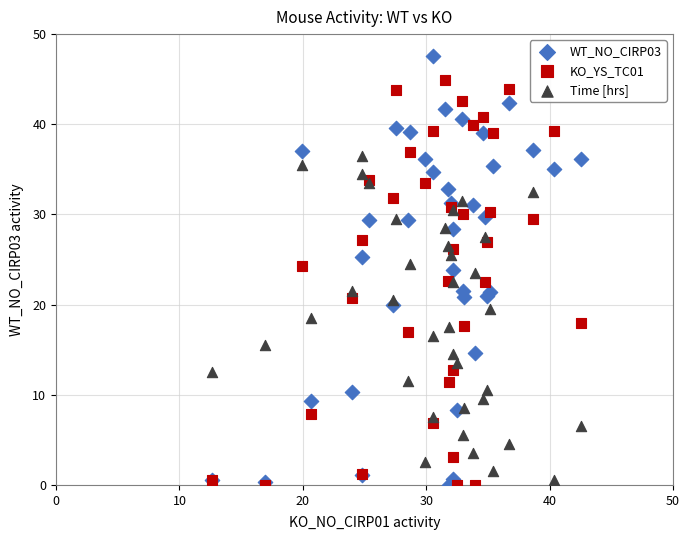

Which series has the largest Y range (max minus min)?

WT_NO_CIRP03